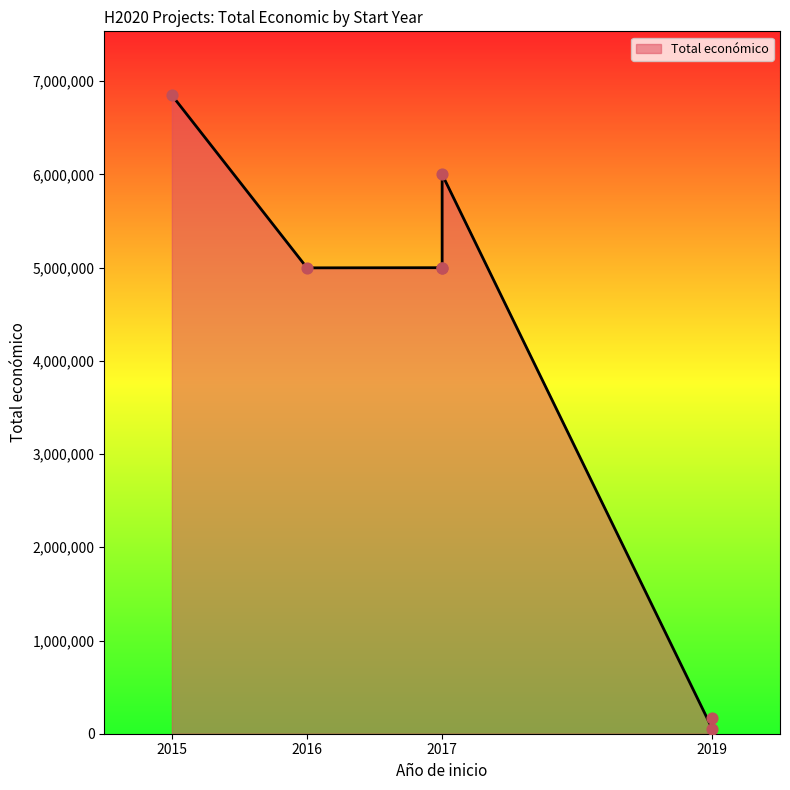

Approximately how many times larger is the value at 2015 compared to 2017?

1.4